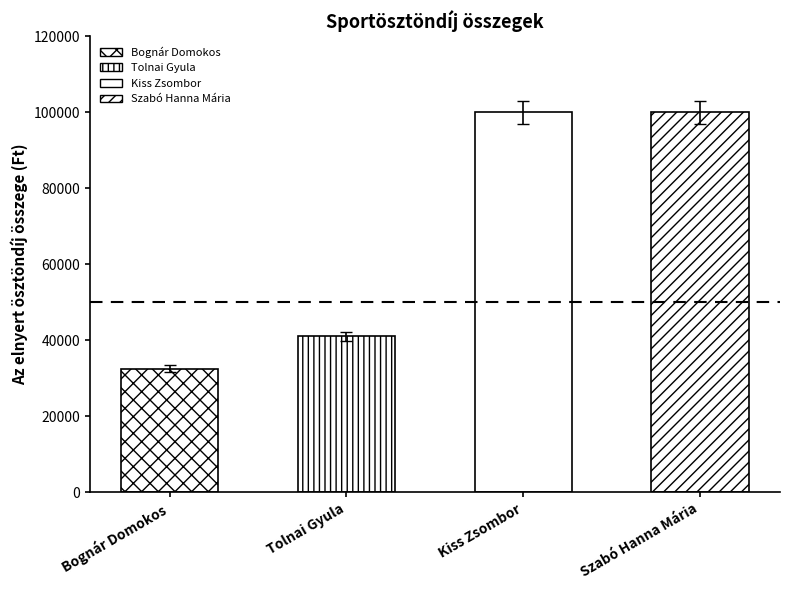

The value at Tolnai Gyula is 60277. True or false?

False